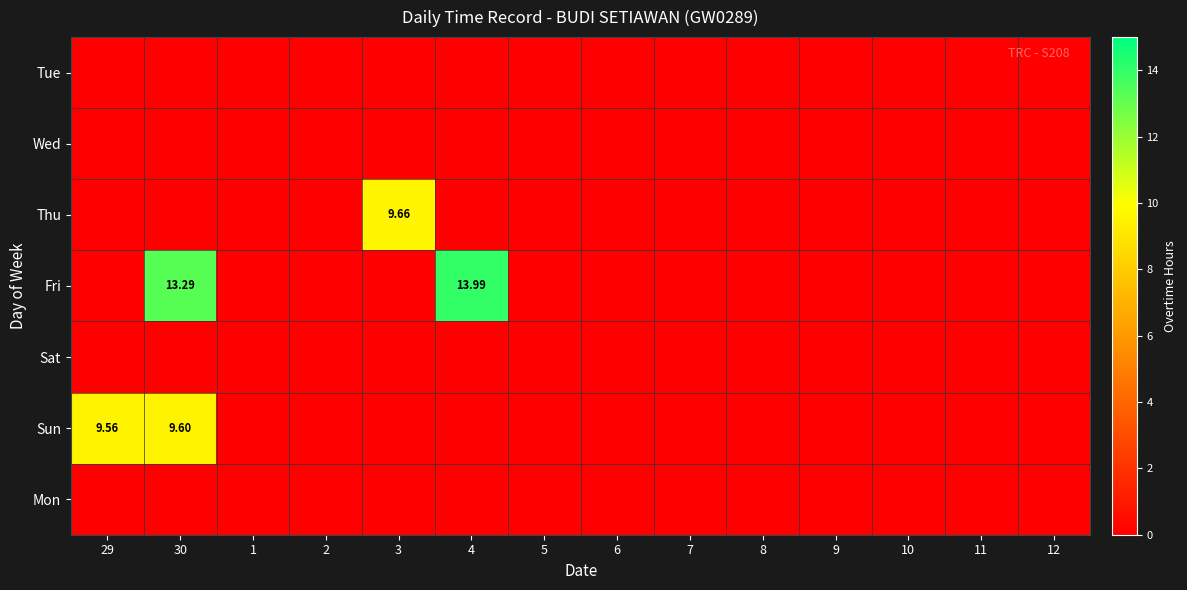

At which category does the chart reach its minimum across all series?

29